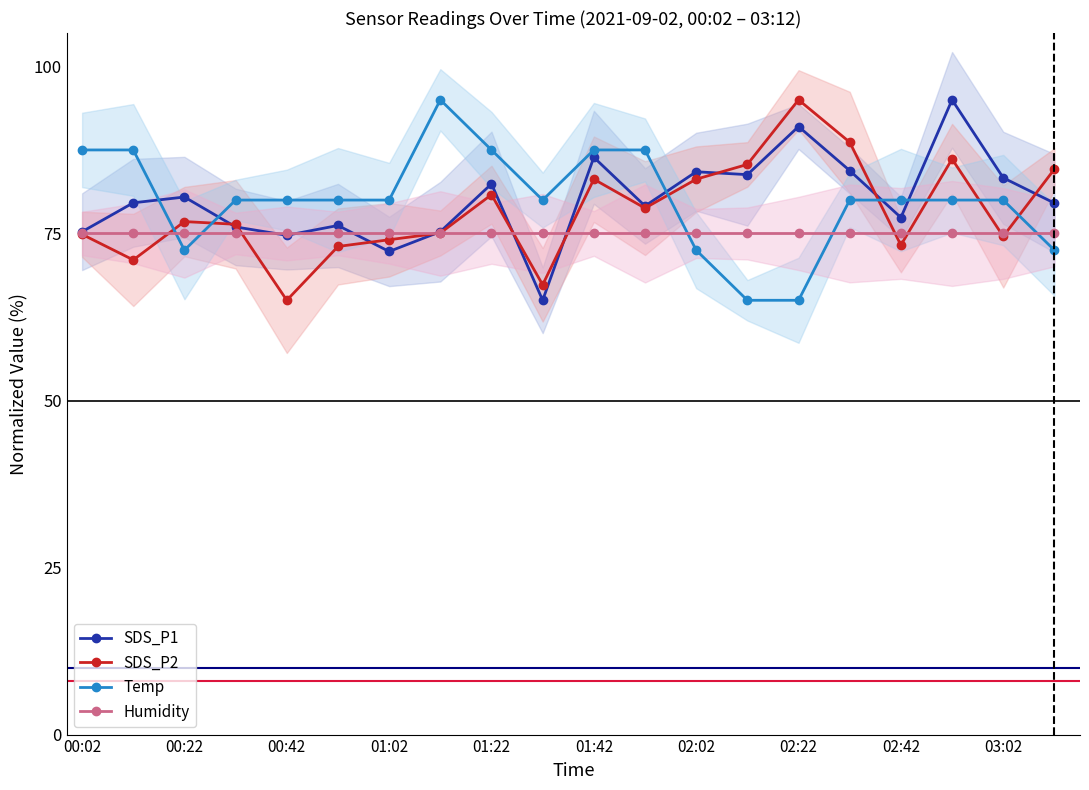

Which series has the largest range (max minus min)?

SDS_P1